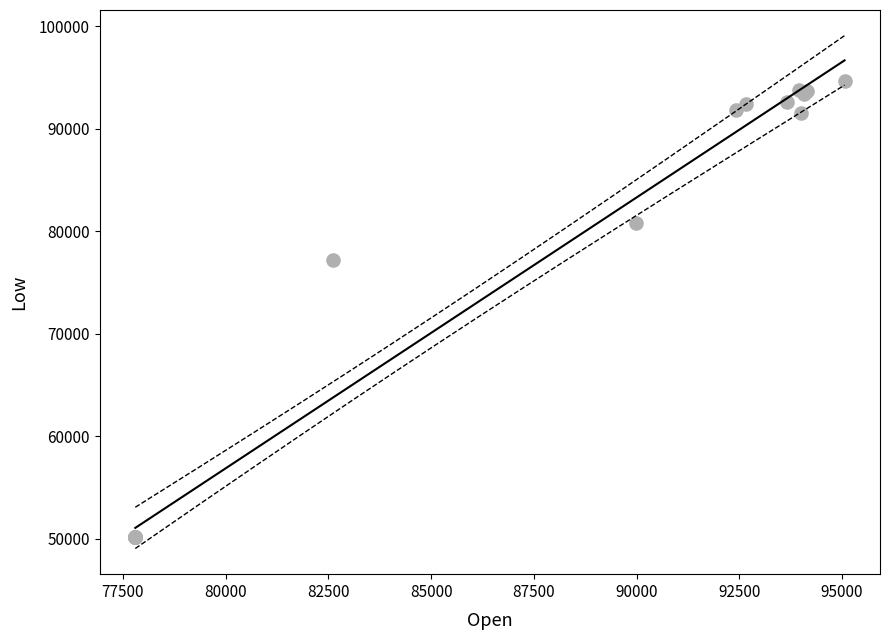

What Y value in the scatter plot is closest to 72405?

77175